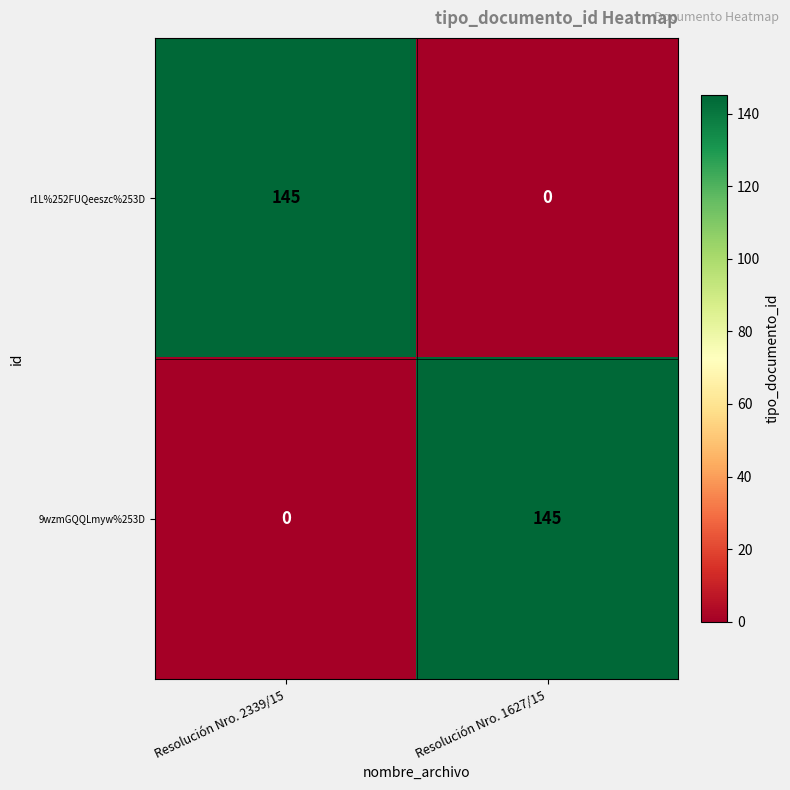

The 9wzmGQQLmyw%253D series shows 61 at Resolución Nro. 2339/15. True or false?

False